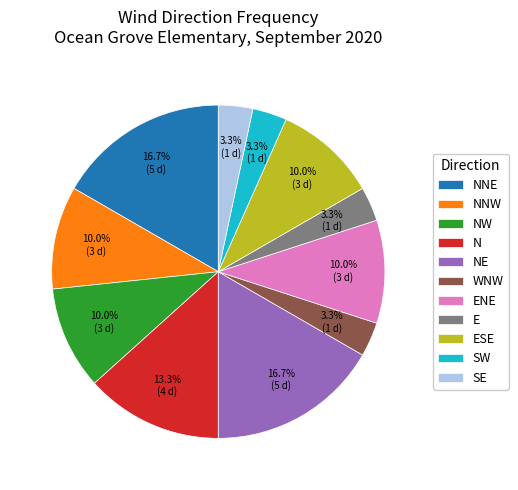

True or false: NNE accounts for 17% of the total.

True